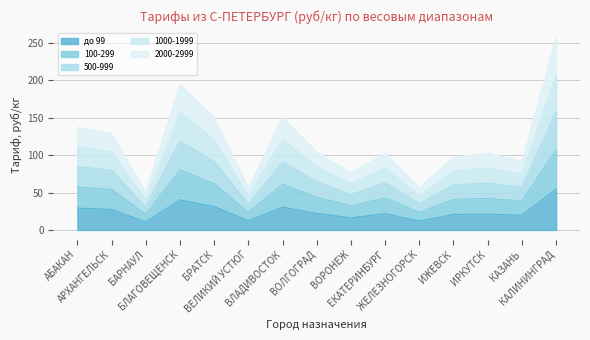

Which has a higher value, БЛАГОВЕЩЕНСК or ВЕЛИКИЙ УСТЮГ?

БЛАГОВЕЩЕНСК